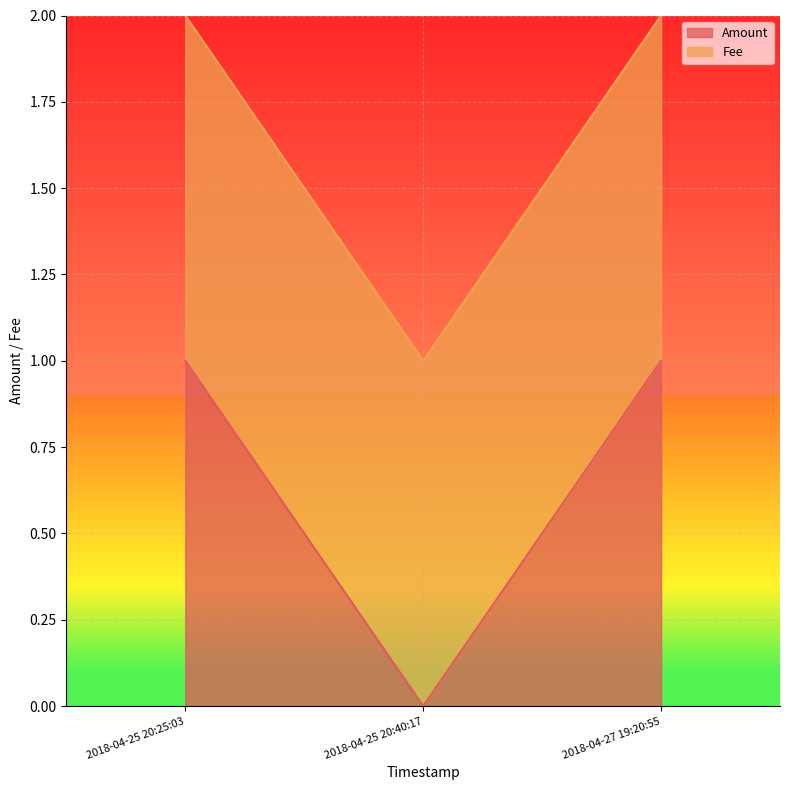

Is it true that Amount equals 0 at 2018-04-25 20:40:17?

True